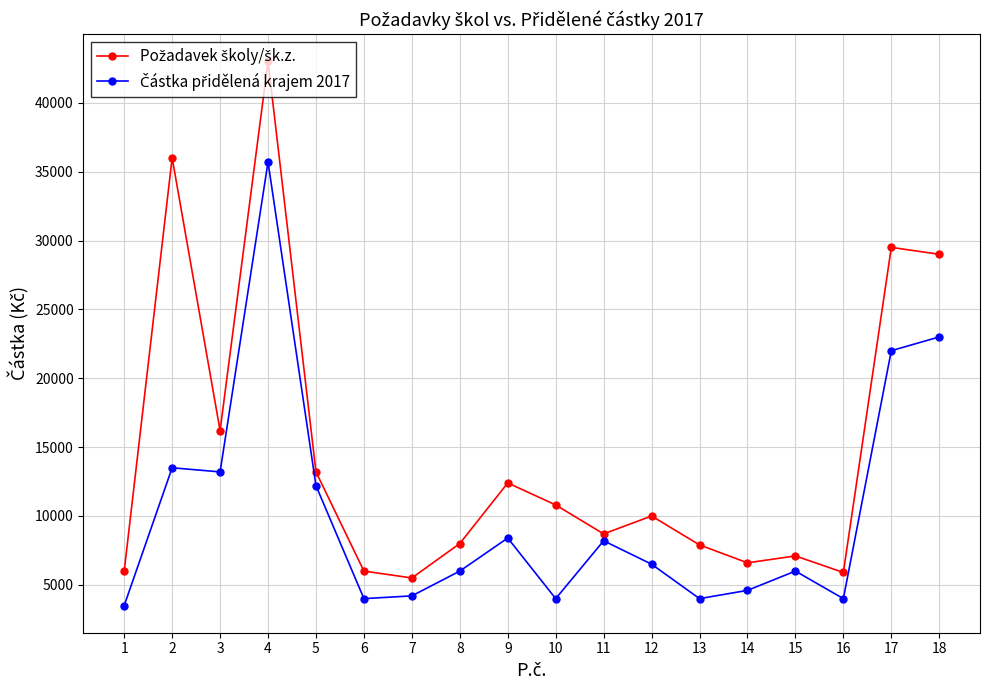

What is the greatest value displayed?

43000